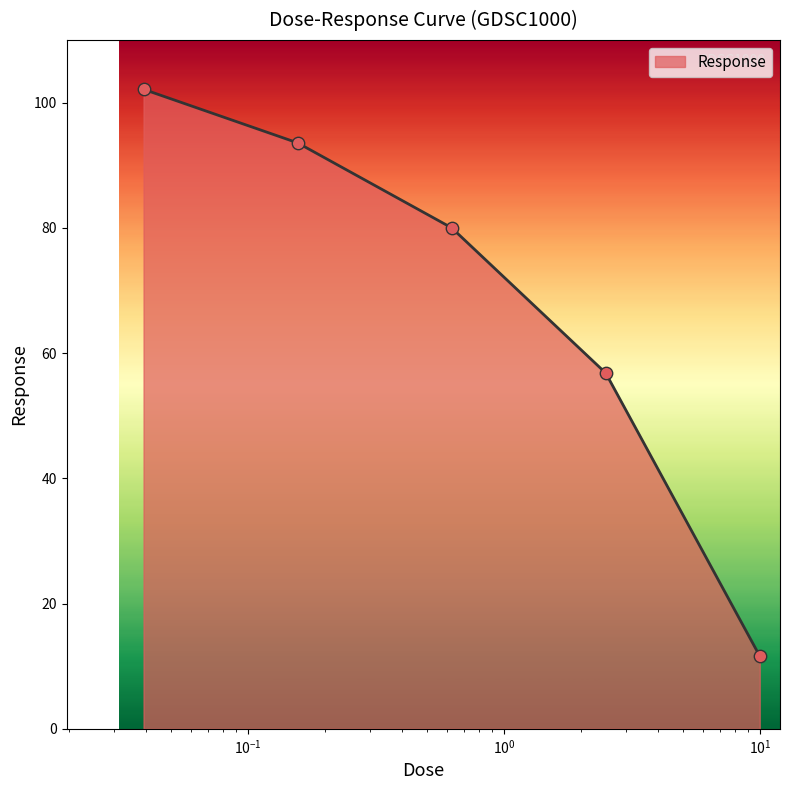

True or false: the data has more than 0 interior local peaks.

False